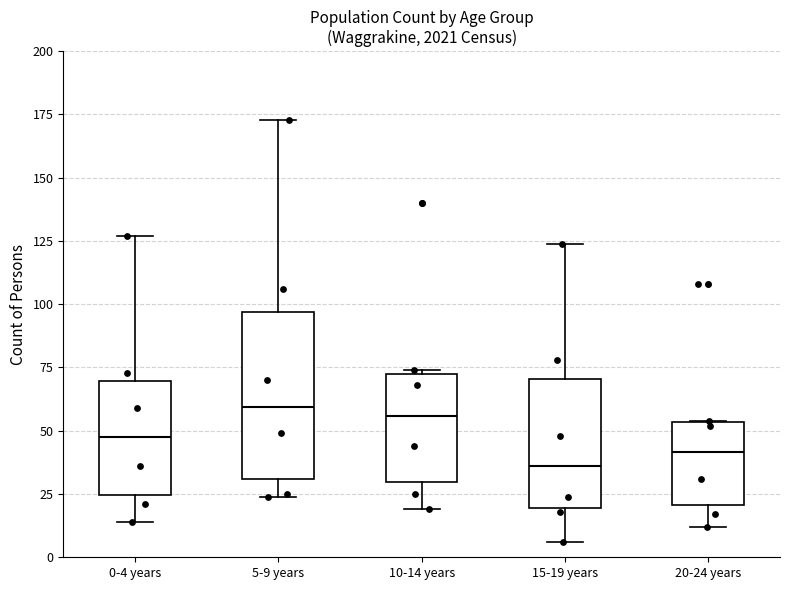

Which box is the tallest, from its lower edge to its upper edge?

5-9 years